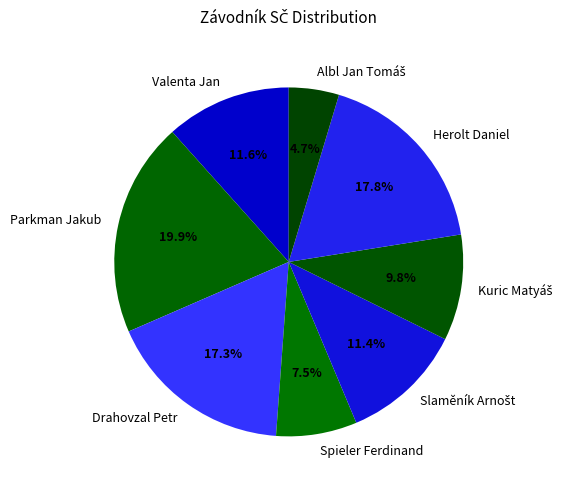

What is the largest slice in the pie chart?

Parkman Jakub